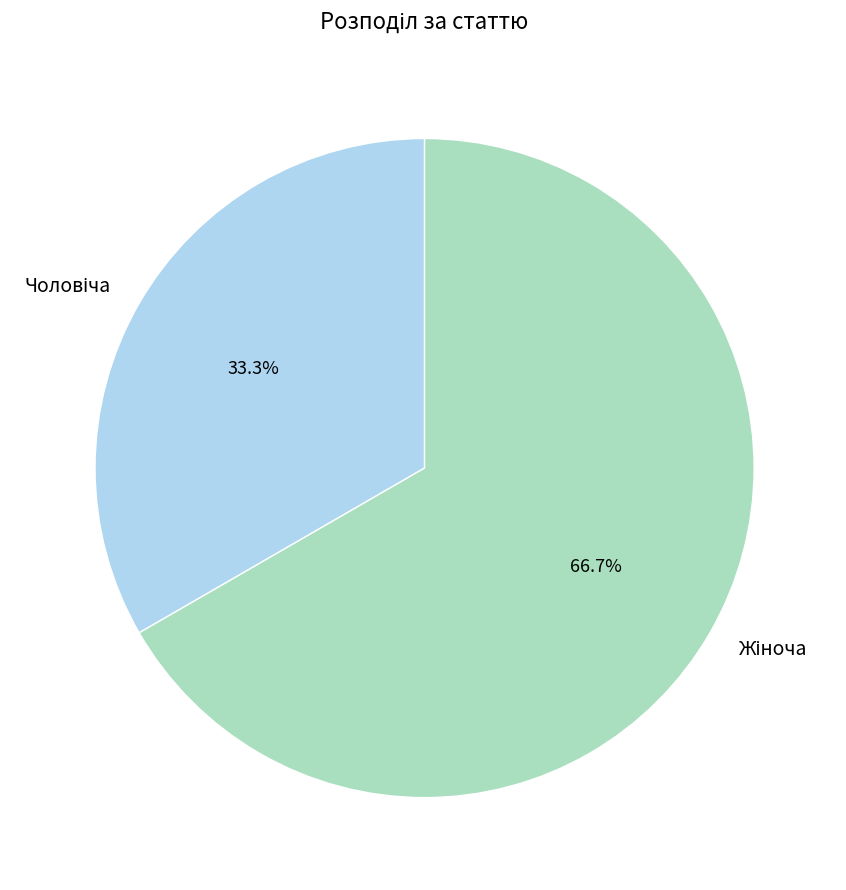

Is there any slice that represents more than half of the pie?

Yes